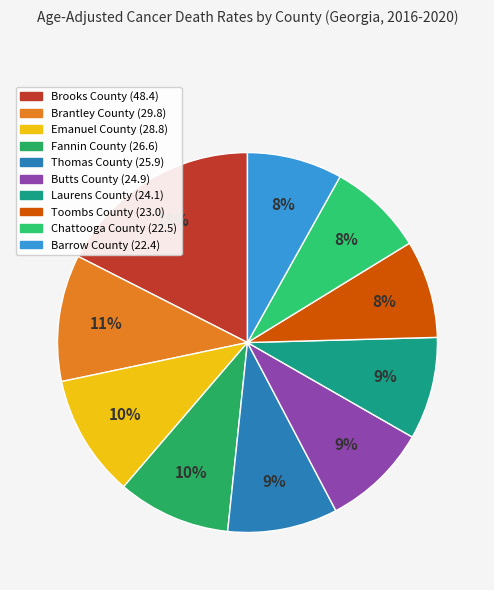

Approximately how many times larger is the value at Thomas County compared to Emanuel County?

0.9